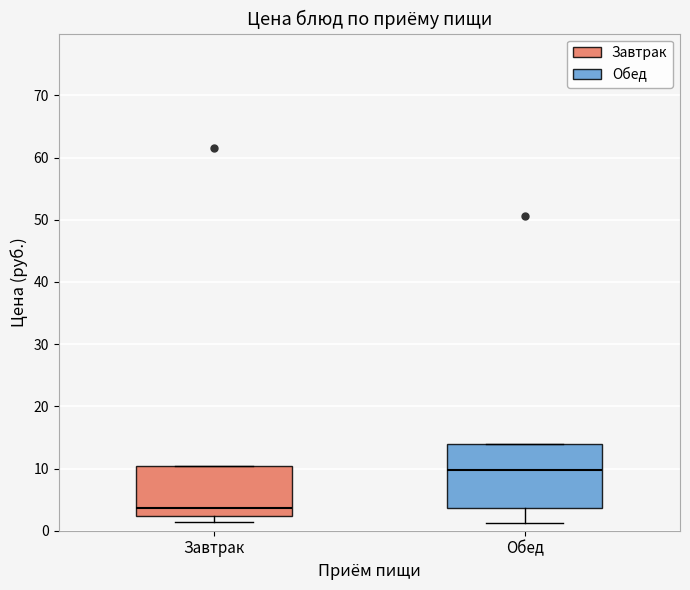

Reading left to right, read every box against the y-axis: the position of its median line, the range the box covers, and the ends of its whiskers. The values are not printed on the chart, so give them approximately, as read against the axis.

Завтрак: median 4, box 2 to 10, whiskers 1 to 10
Обед: median 10, box 4 to 14, whiskers 1 to 14